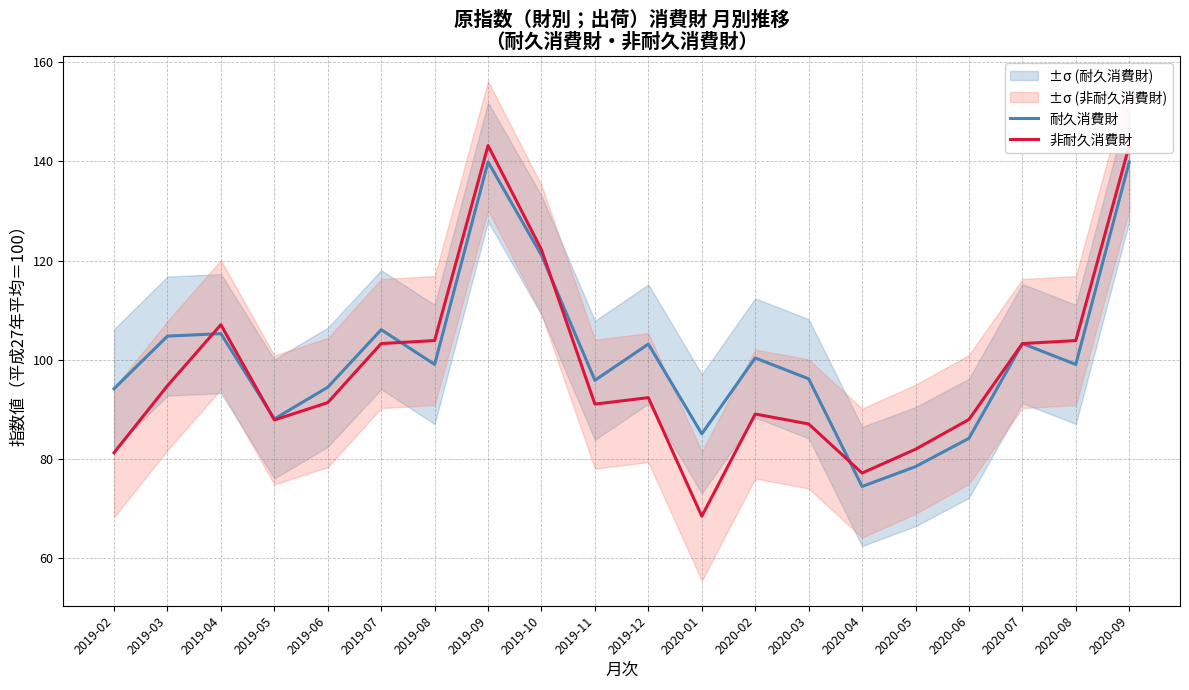

What are all the series names shown in the legend?

耐久消費財, 非耐久消費財